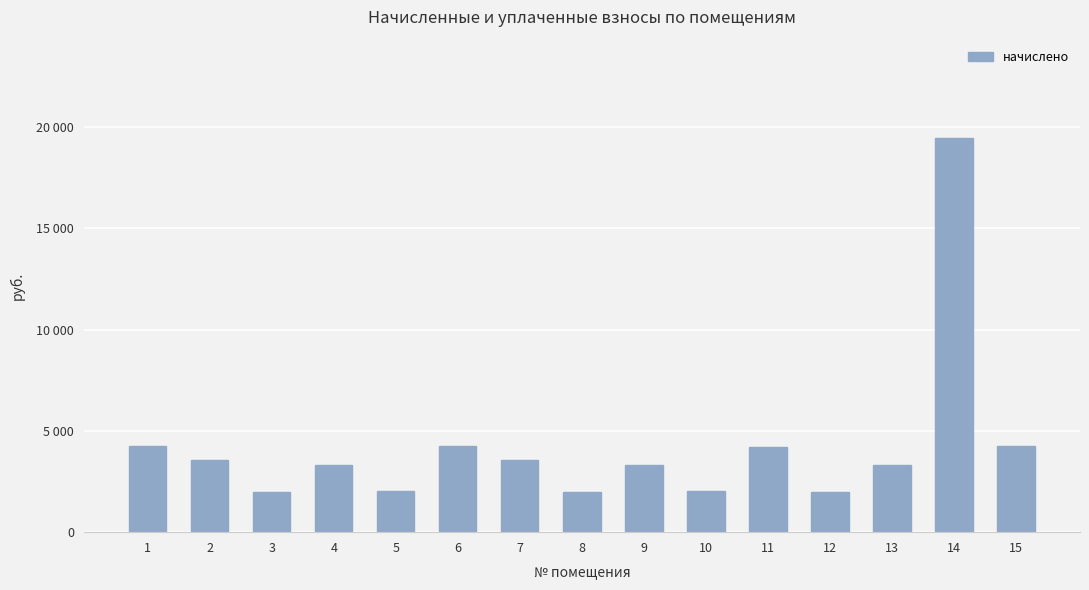

What is the value of the 8th bar from the left?

1985.2